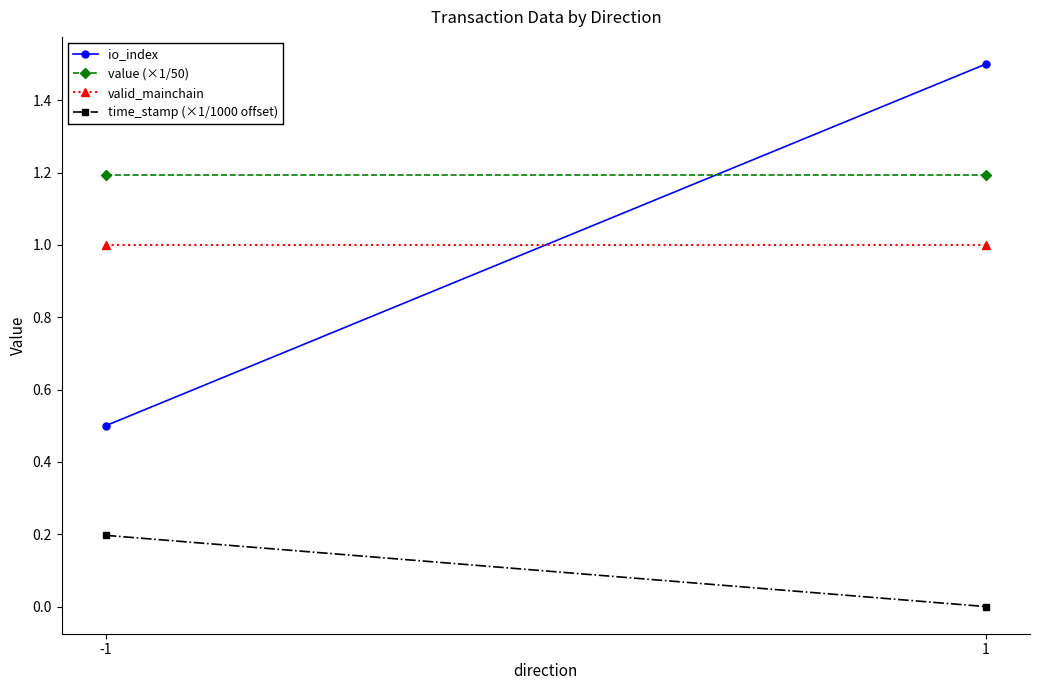

Reading right to left, what are all the values shown in this chart?

io_index: 1=1.5	-1=0.5
value (×1/50): 1=1.2	-1=1.2
valid_mainchain: 1=1.0	-1=1.0
time_stamp (×1/1000 offset): 1=0.0	-1=0.2